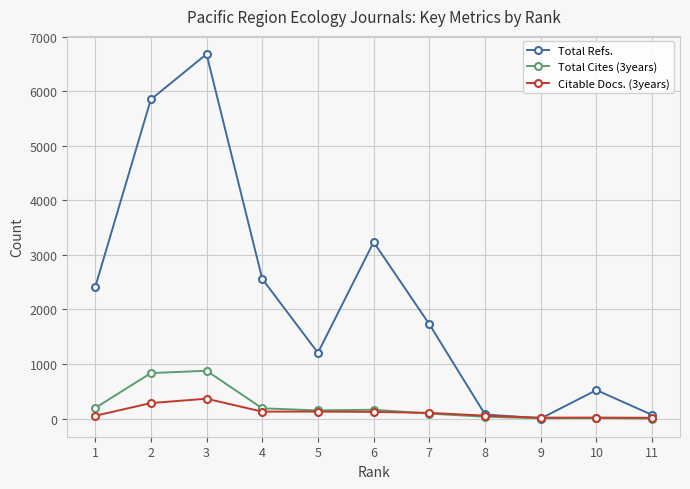

How many distinct data groups are displayed?

3